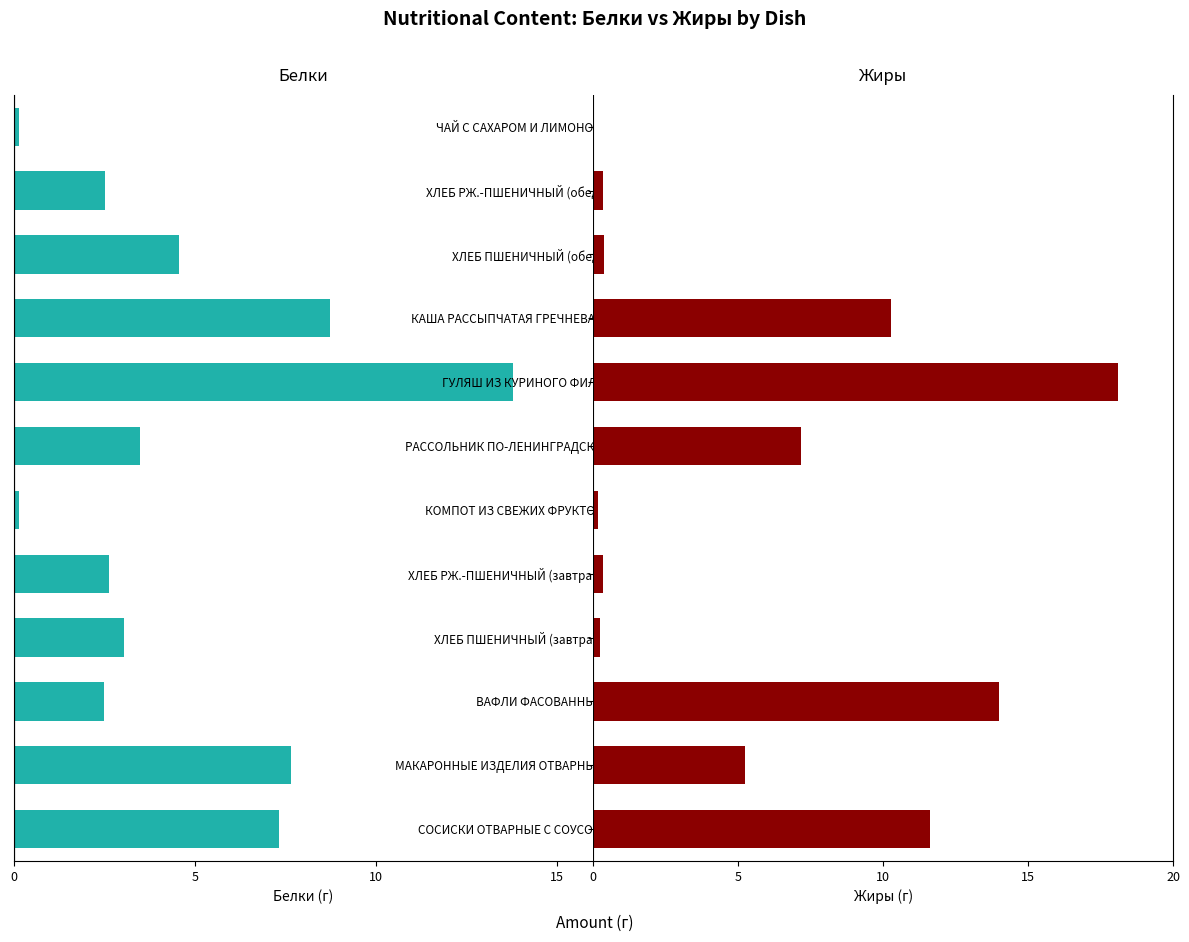

Which series has the widest spread of values?

Жиры